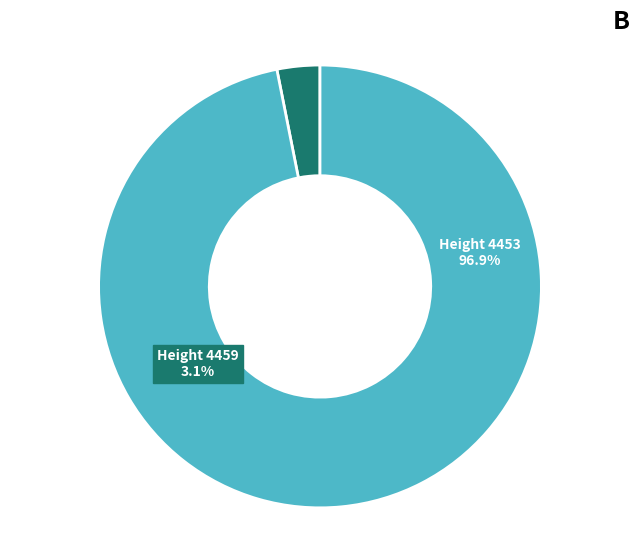

Which slice is the smallest?

4459